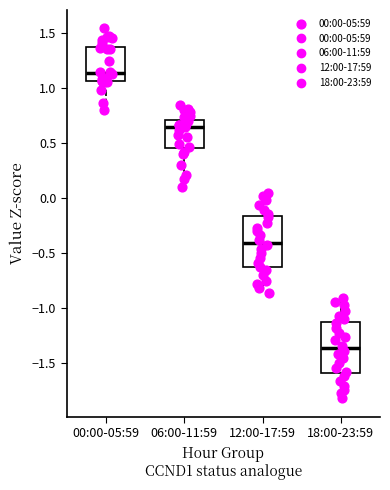

Where is the lower edge of the box for 00:00-05:59 on the y-axis? The values are not printed on the chart, so give them approximately, as read against the axis.

1.05